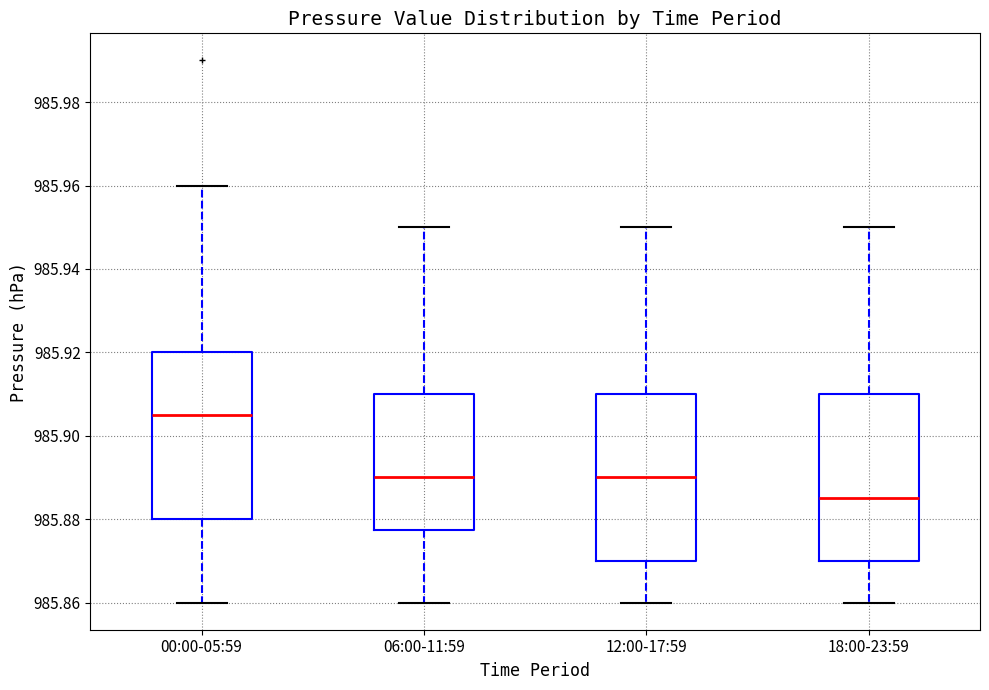

Reading left to right, read every box against the y-axis: the position of its median line, the range the box covers, and the ends of its whiskers. The values are not printed on the chart, so give them approximately, as read against the axis.

00:00-05:59: median 985.906, box 985.880 to 985.920, whiskers 985.860 to 985.960
06:00-11:59: median 985.890, box 985.878 to 985.910, whiskers 985.860 to 985.950
12:00-17:59: median 985.890, box 985.870 to 985.910, whiskers 985.860 to 985.950
18:00-23:59: median 985.886, box 985.870 to 985.910, whiskers 985.860 to 985.950